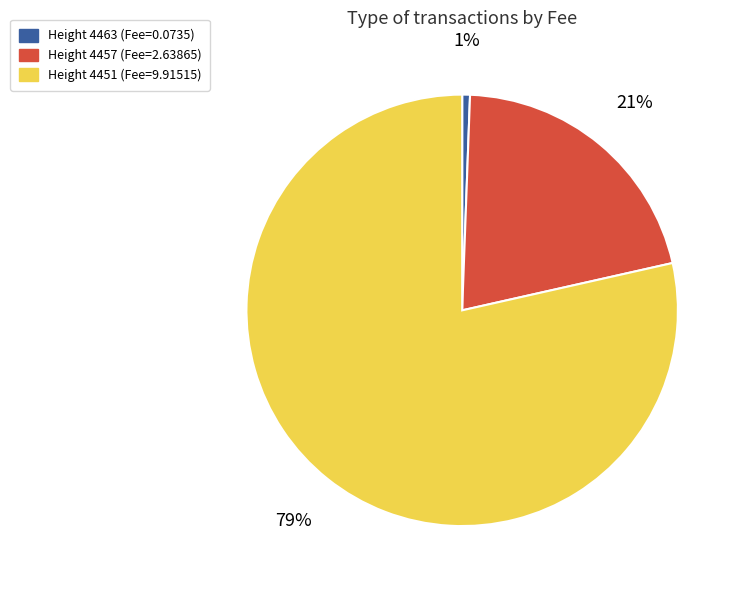

Is there any slice that represents more than half of the pie?

Yes